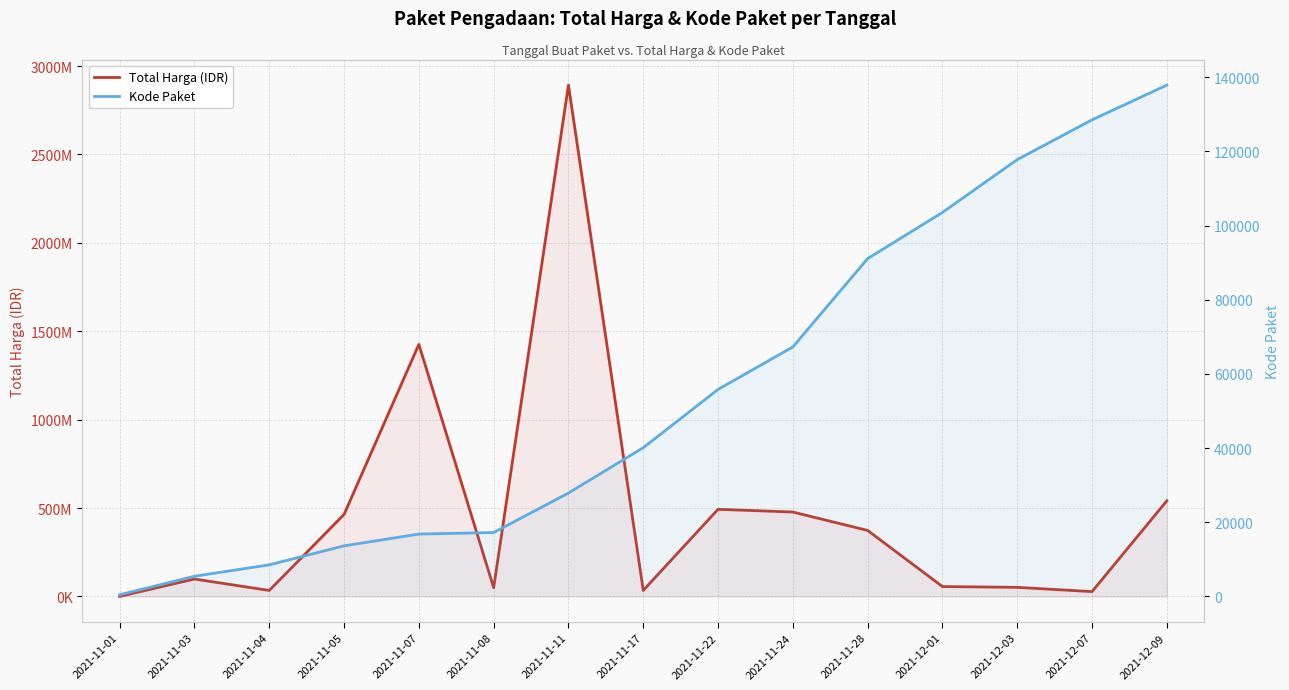

Where is the first local minimum for Total Harga (IDR)?

2021-11-04